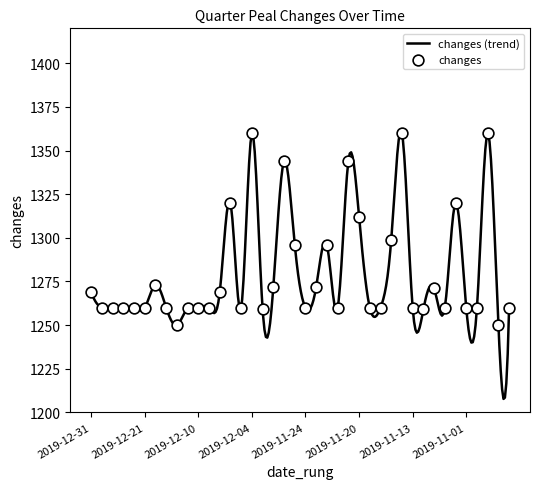

Which has a higher value, 2019-11-10 or 2019-12-31?

2019-12-31